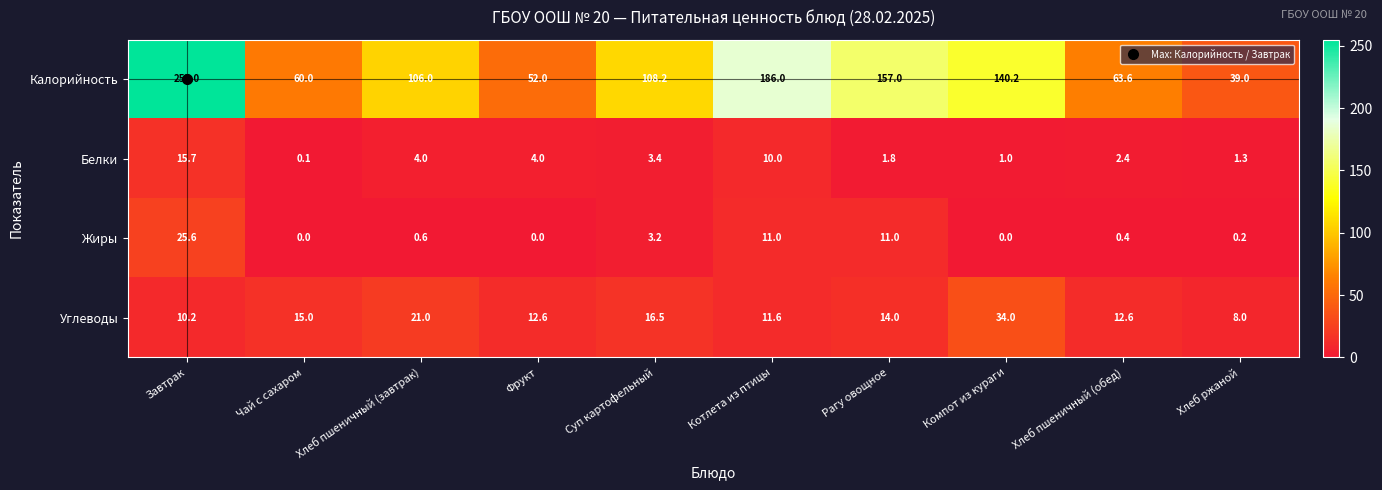

At which label does Белки first exceed 3?

Завтрак